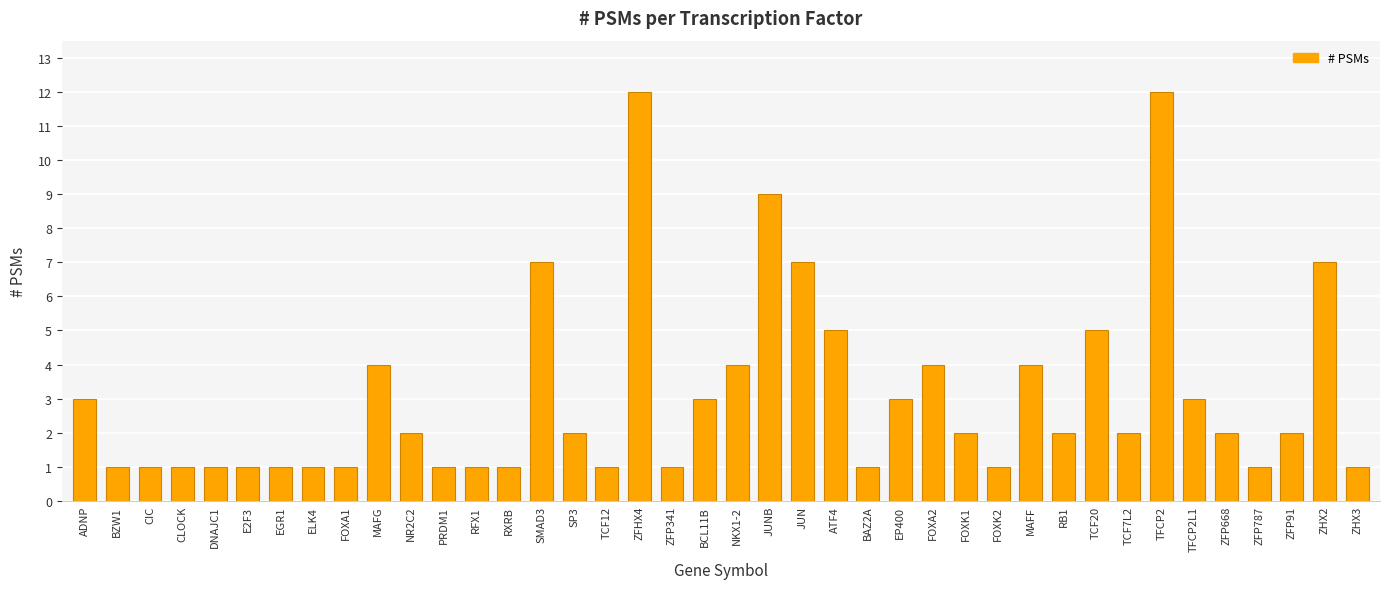

What is the value of the 40th bar from the left?

1